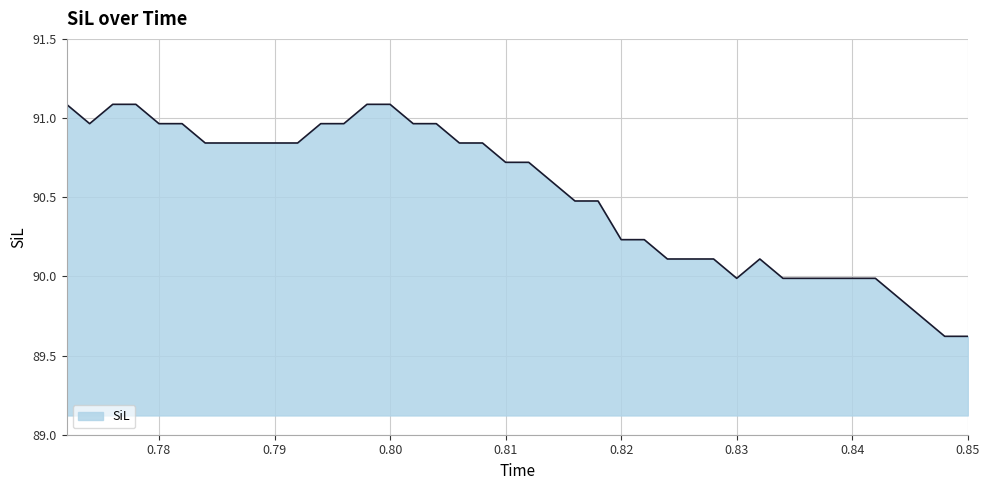

What is the difference between the maximum and minimum values?

1.5